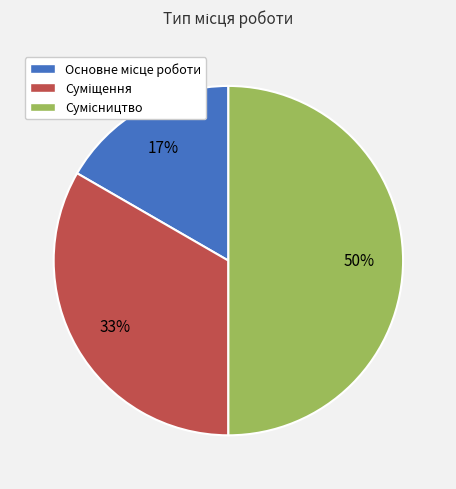

Count the number of slices in the pie.

3